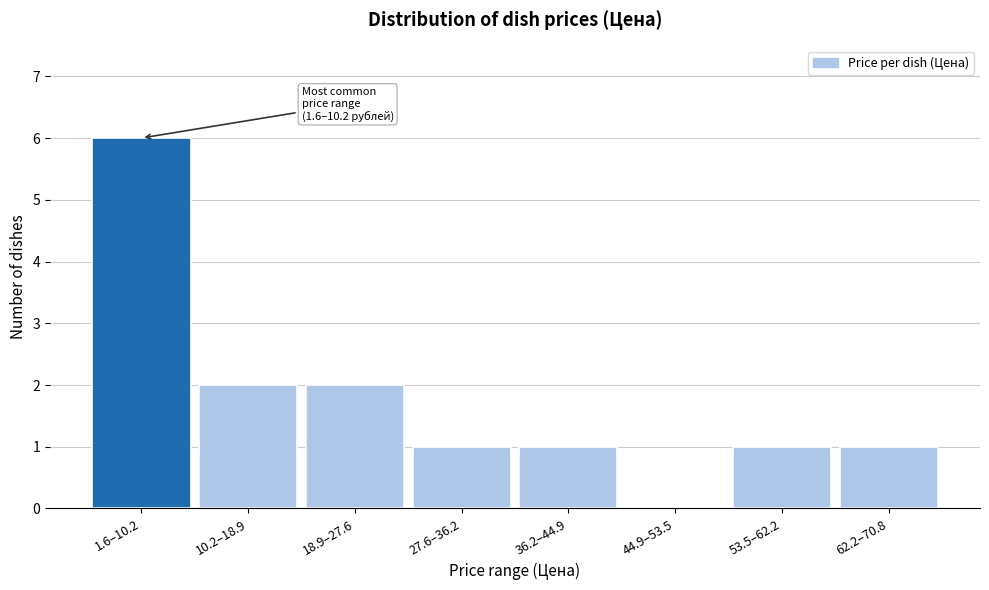

Reading left to right, extract all data points from this chart.

1.6–10.2=6	10.2–18.9=2	18.9–27.6=2	27.6–36.2=1	36.2–44.9=1	44.9–53.5=0	53.5–62.2=1	62.2–70.8=1